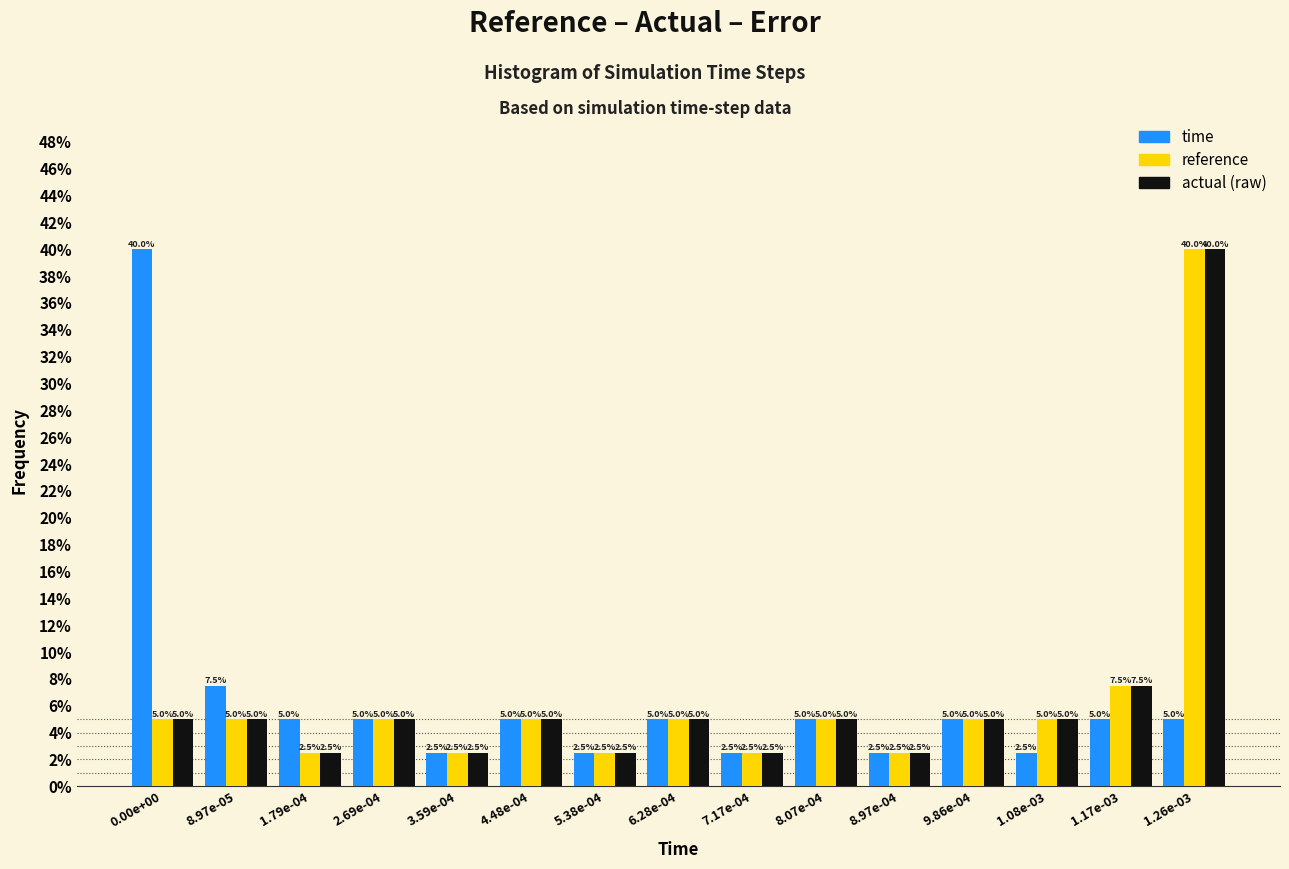

Reading right to left, list all the values displayed in this chart.

time: 5.0	5.0	2.5	5.0	2.5	5.0	2.5	5.0	2.5	5.0	2.5	5.0	5.0	7.5	40.0
reference: 40.0	7.5	5.0	5.0	2.5	5.0	2.5	5.0	2.5	5.0	2.5	5.0	2.5	5.0	5.0
actual (raw): 40.0	7.5	5.0	5.0	2.5	5.0	2.5	5.0	2.5	5.0	2.5	5.0	2.5	5.0	5.0